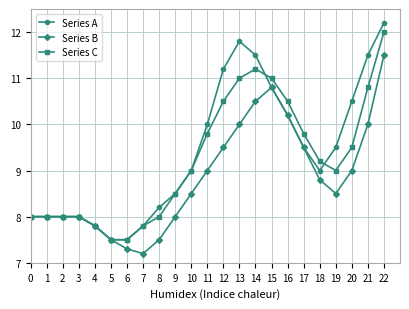

What is the minimum value for Series C?

7.5